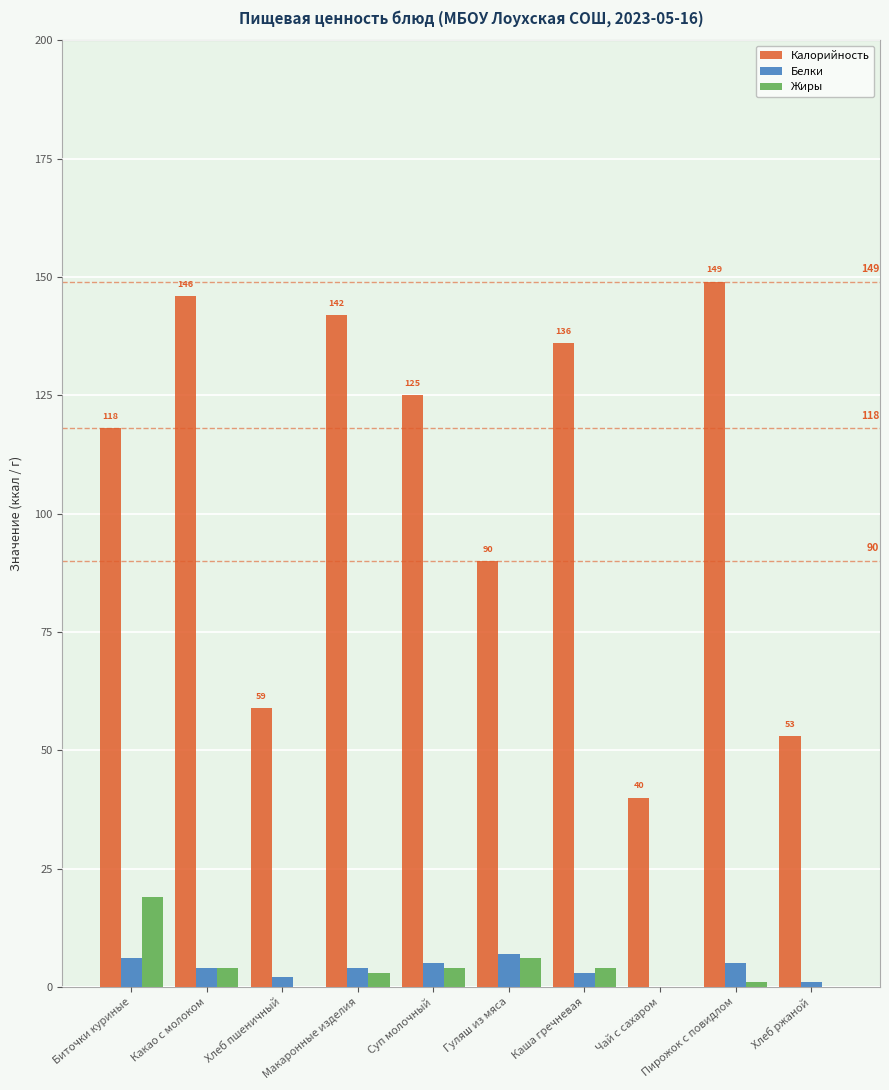

How many distinct data groups are displayed?

3